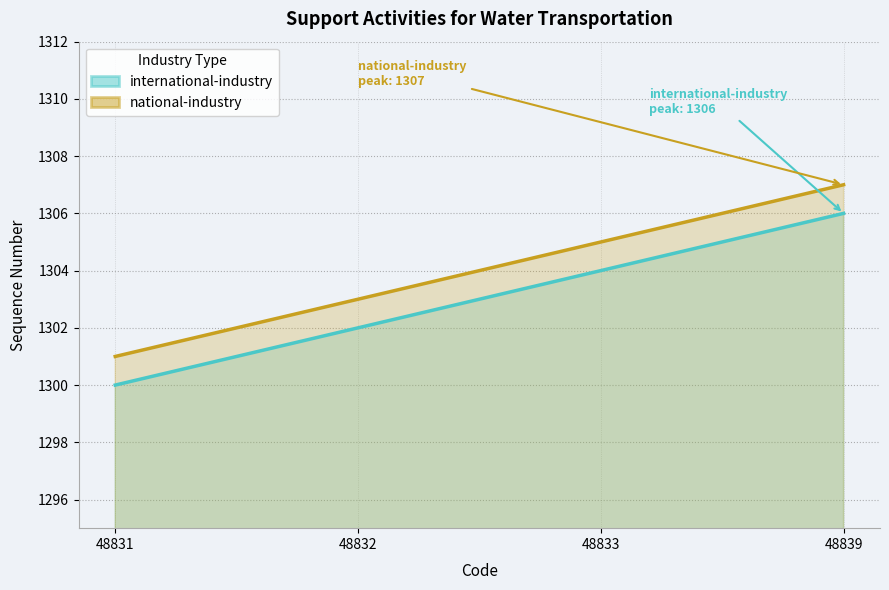

How many categories are shown in the chart?

4